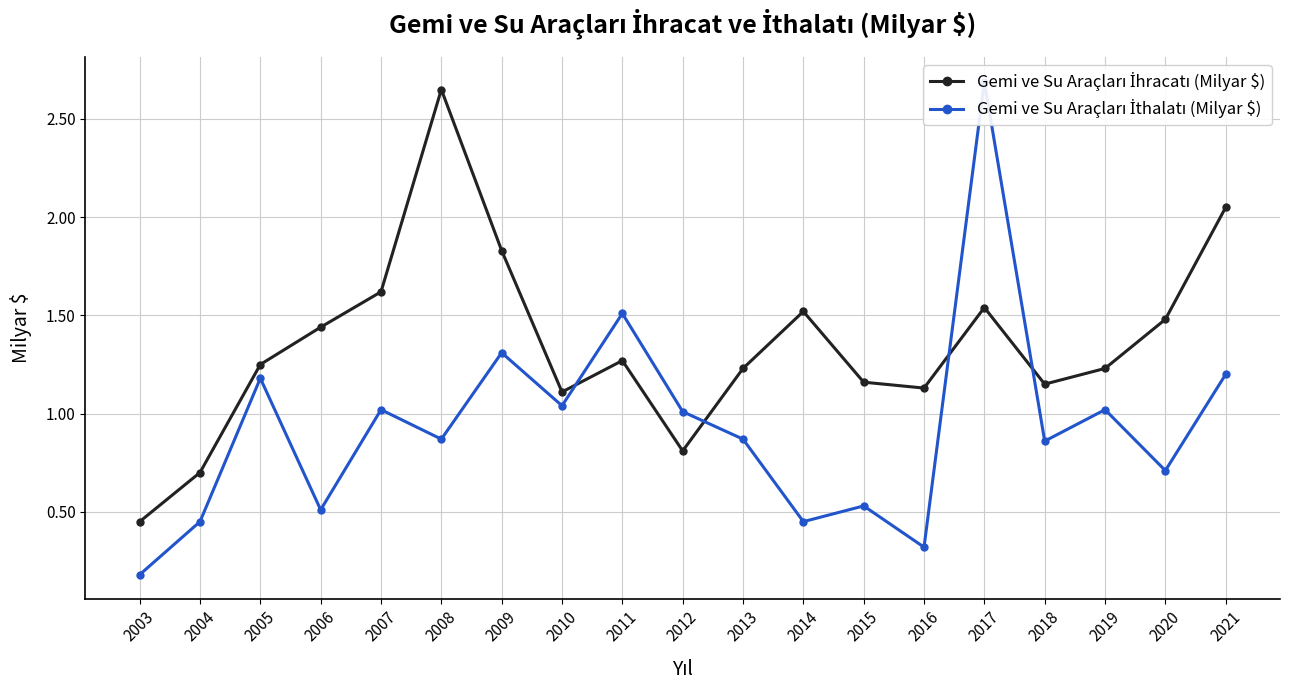

What is the difference between the maximum and minimum values in the Gemi ve Su Araçları İhracatı (Milyar $) series?

2.2